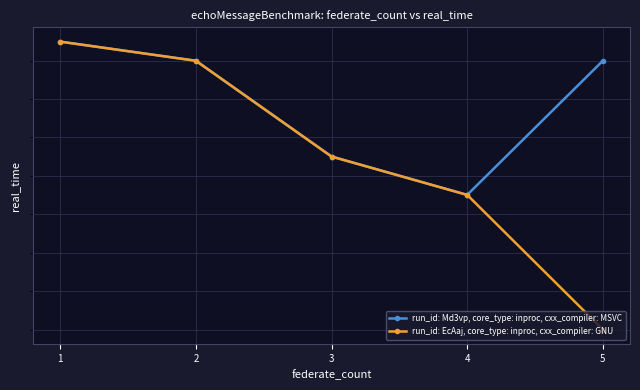

List the series in order of their peak value, highest first.

run_id: Md3vp, core_type: inproc, cxx_compiler: MSVC, run_id: EcAaj, core_type: inproc, cxx_compiler: GNU